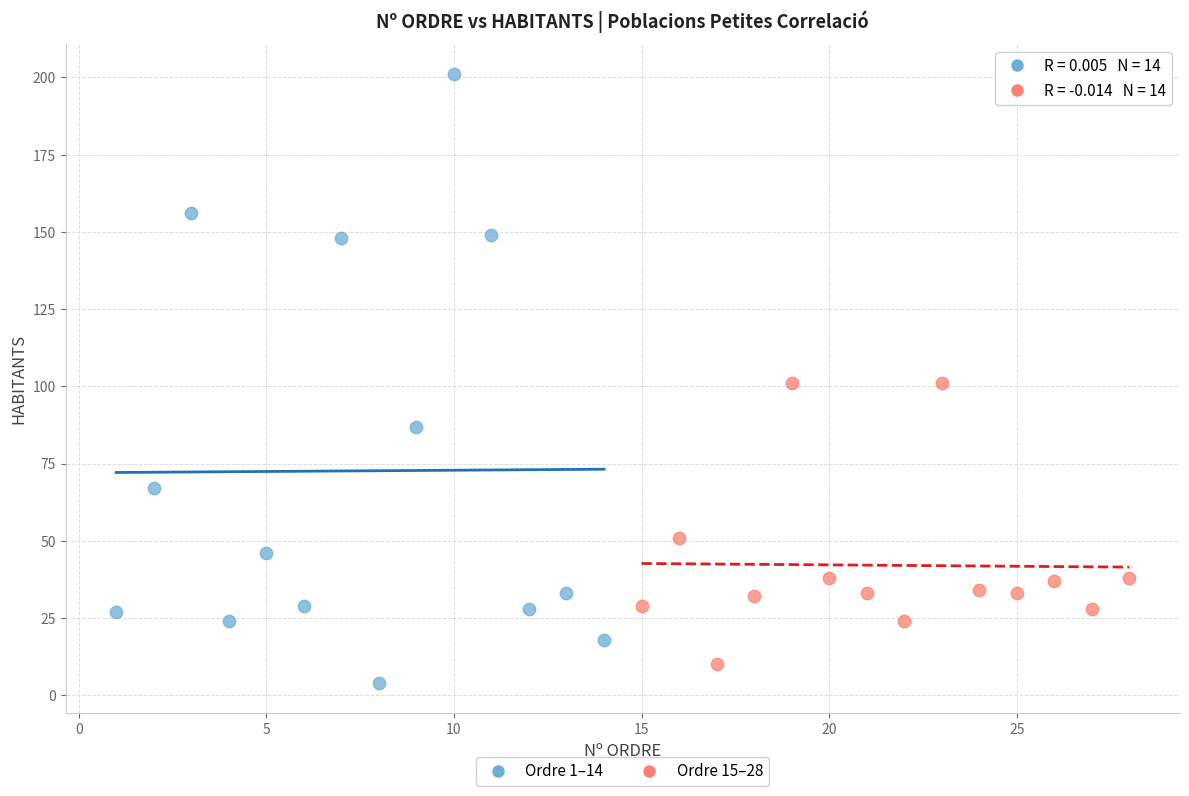

Which series contains the highest Y value?

Ordre 1–14